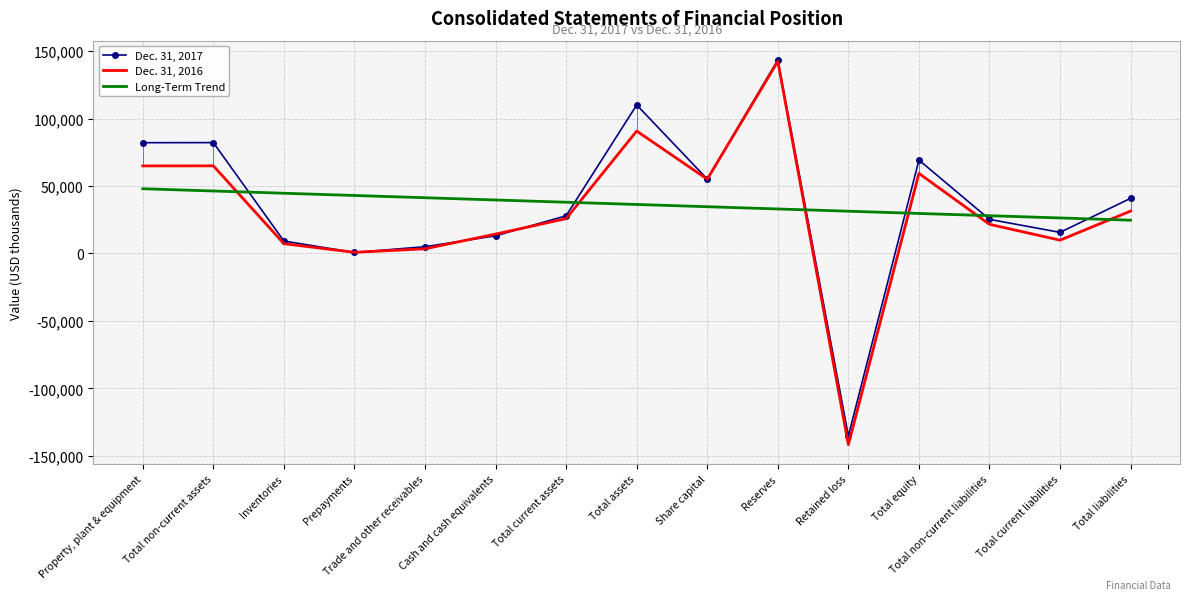

How many interior local peaks does the Dec. 31, 2016 series have?

4